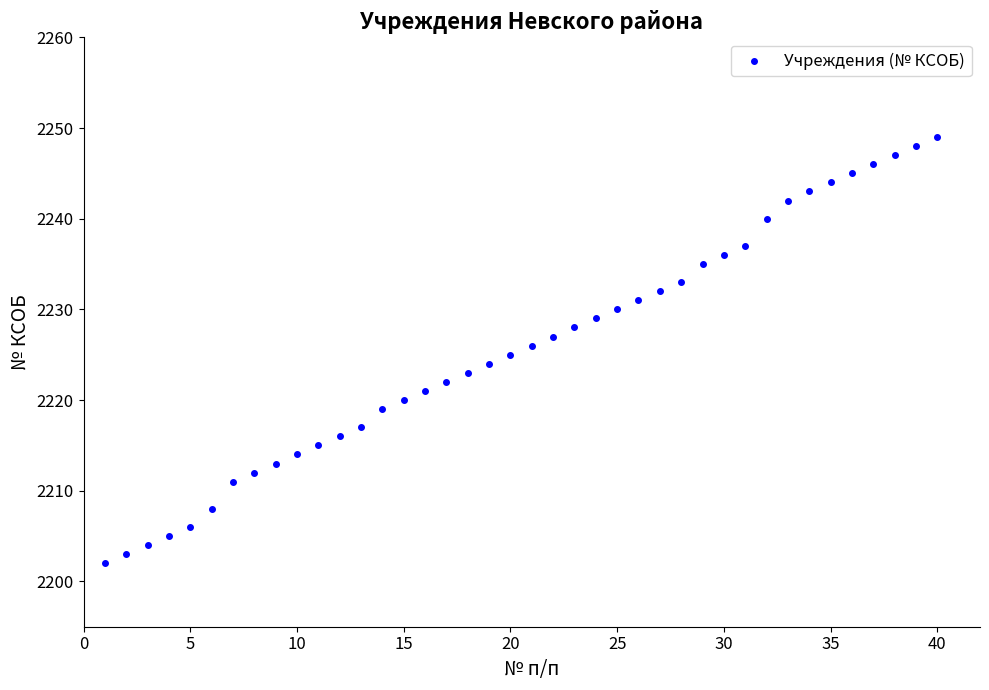

What is the range of X values (max minus min)?

39